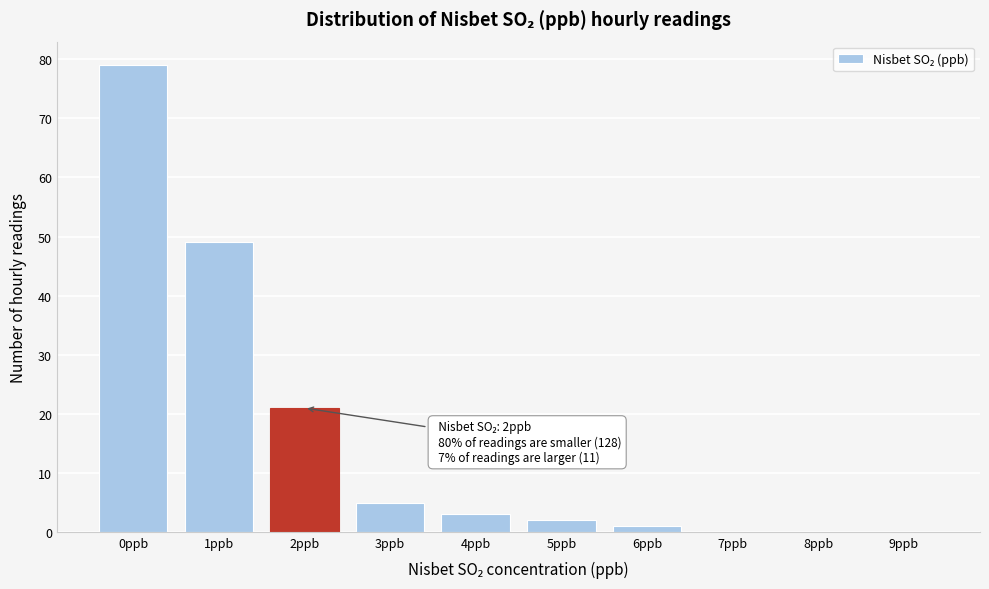

Reading left to right, extract all data points from this chart.

0ppb=79	1ppb=49	2ppb=21	3ppb=5	4ppb=3	5ppb=2	6ppb=1	7ppb=0	8ppb=0	9ppb=0